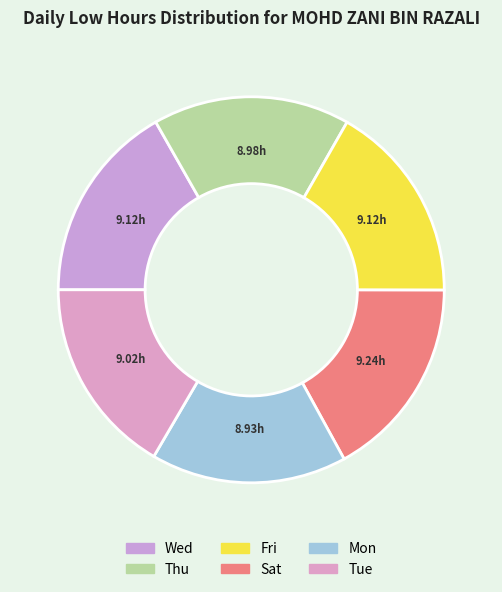

The Tue slice represents 10% of the pie. True or false?

False